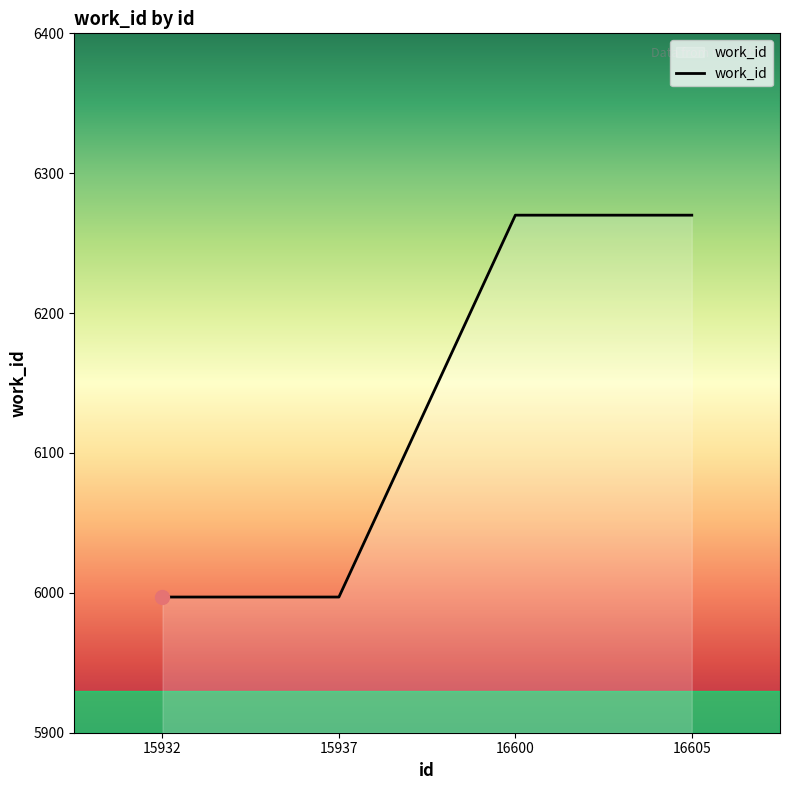

The chart shows a value of 4169 at 16605. True or false?

False